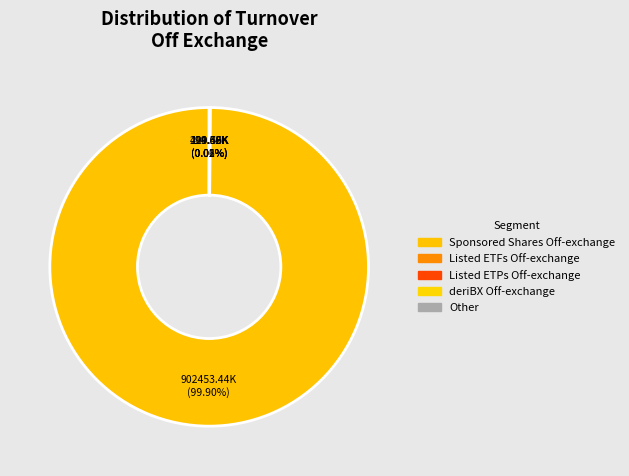

Does any single category account for the majority?

Yes